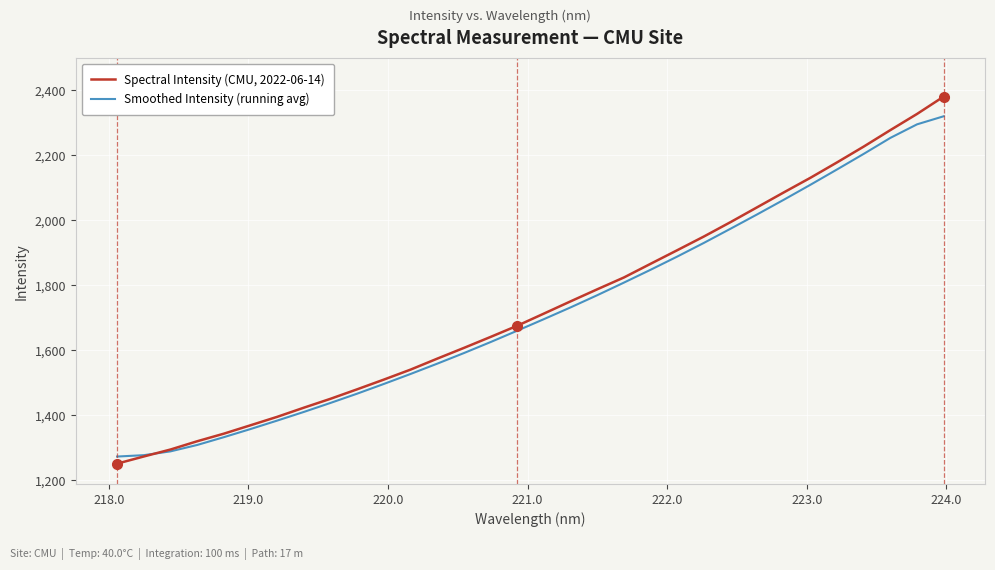

List the series in order of their overall mean, lowest first.

Smoothed Intensity (running avg), Spectral Intensity (CMU, 2022-06-14)